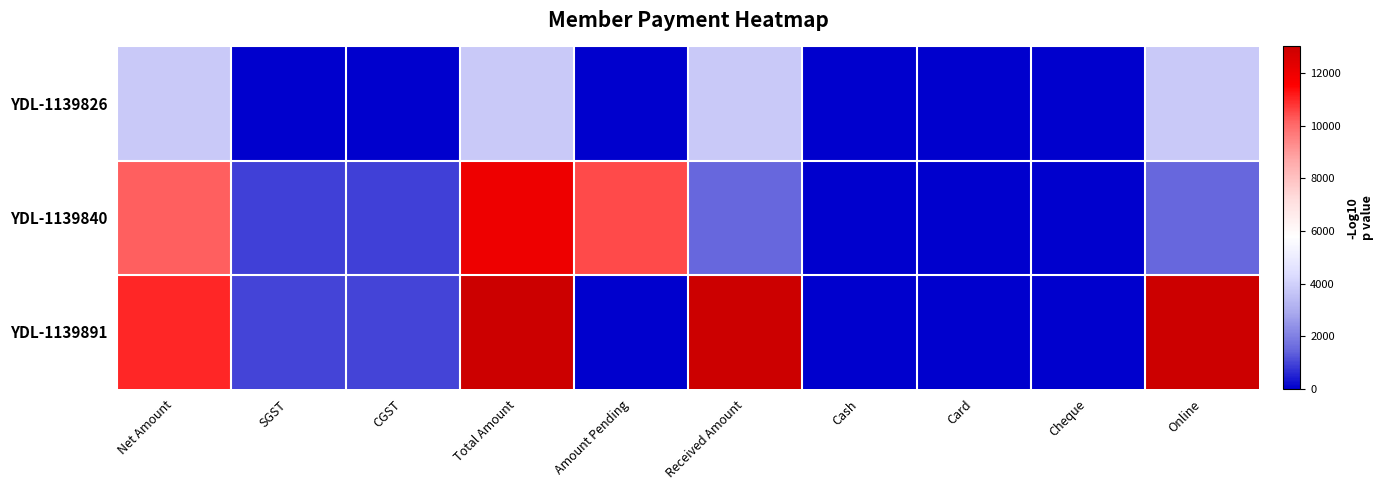

Reading left to right, what are all the values shown in this chart?

YDL-1139826: Net Amount=3800.0	SGST=0.0	CGST=0.0	Total Amount=3800.0	Amount Pending=0.0	Received Amount=3800.0	Cash=0.0	Card=0.0	Cheque=0.0	Online=3800.0
YDL-1139840: Net Amount=10169.5	SGST=915.2	CGST=915.2	Total Amount=12000.0	Amount Pending=10500.0	Received Amount=1500.0	Cash=0.0	Card=0.0	Cheque=0.0	Online=1500.0
YDL-1139891: Net Amount=11016.9	SGST=991.5	CGST=991.5	Total Amount=13000.0	Amount Pending=0.0	Received Amount=13000.0	Cash=0.0	Card=0.0	Cheque=0.0	Online=13000.0